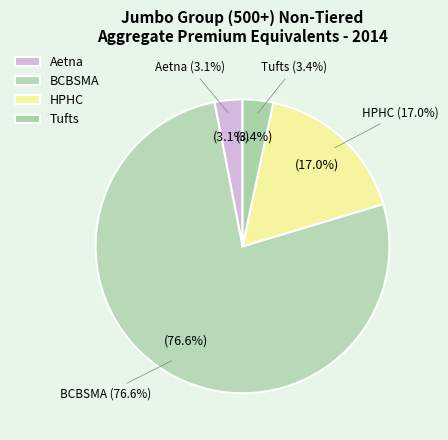

Is there any slice that represents more than half of the pie?

Yes